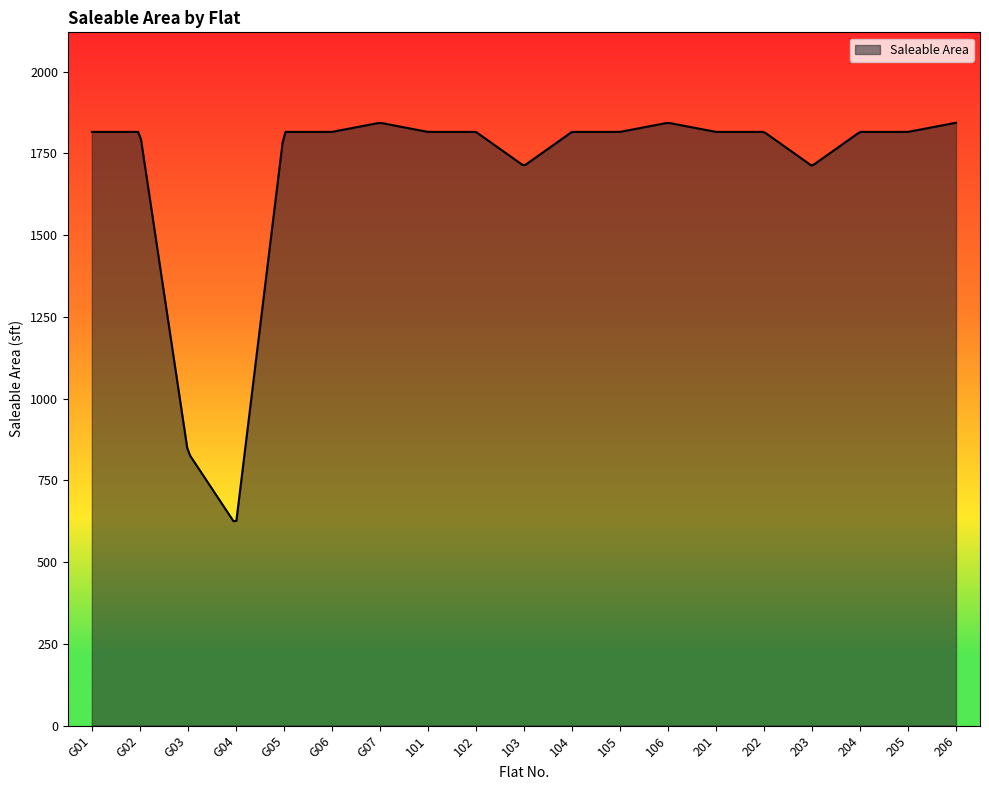

What is the greatest value displayed?

1844.0